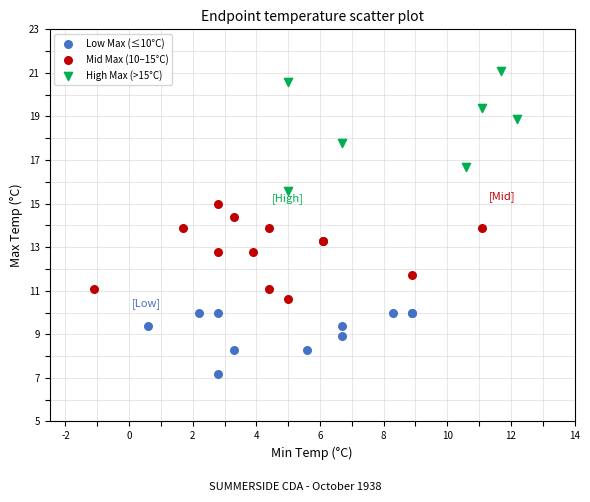

Which series has the widest spread of Y values?

High Max (>15°C)